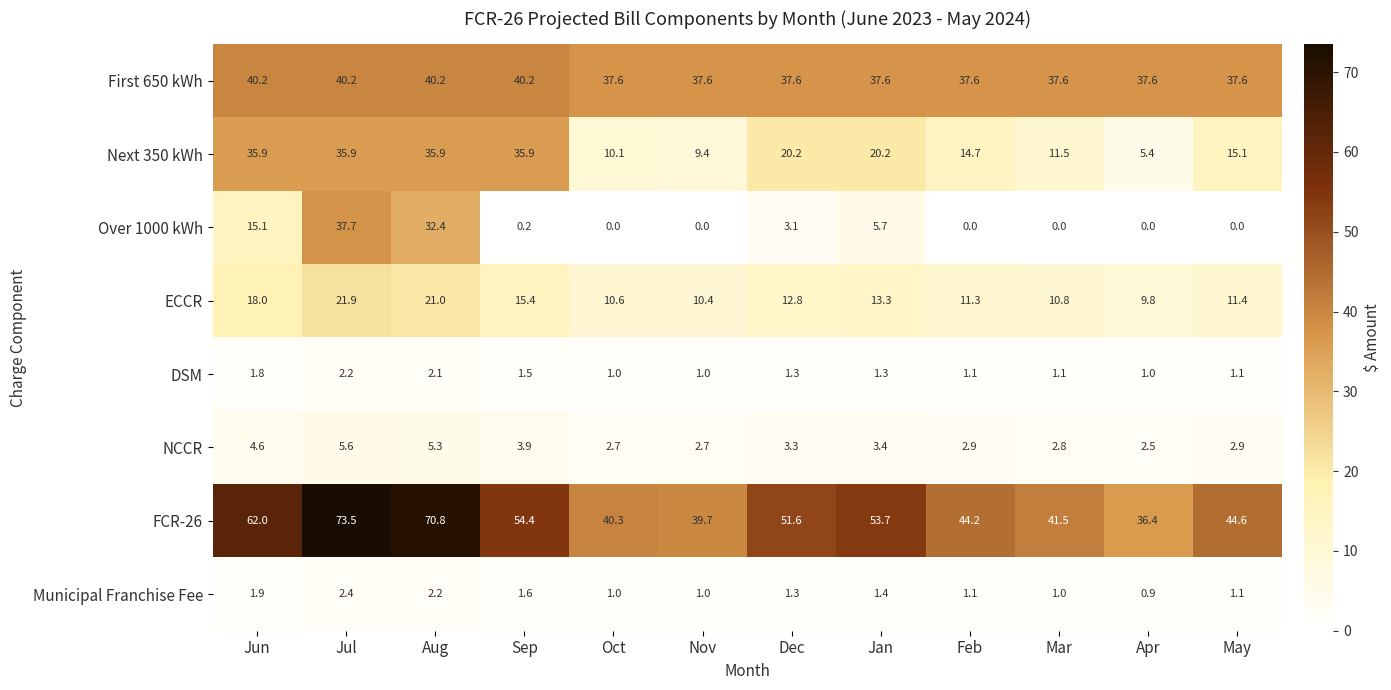

What is the difference between the highest and lowest values at Jul?

71.3